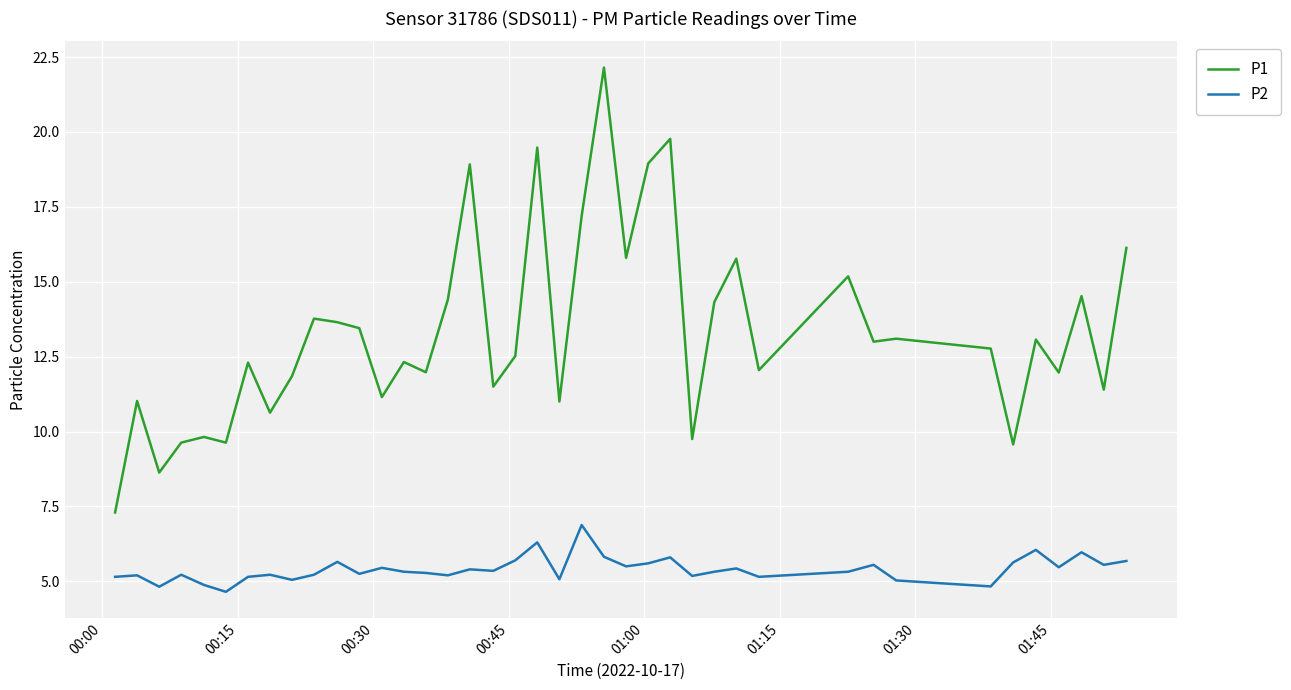

Rank the series by their average value, from highest to lowest.

P1, P2